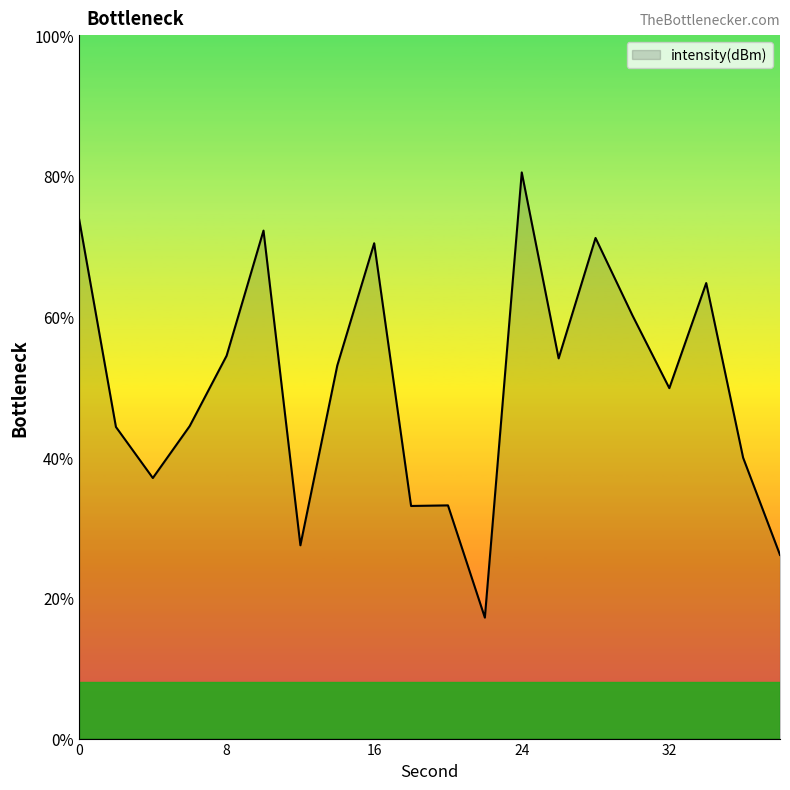

Reading left to right, what are all the values shown in this chart?

-116.5	-123.9	-125.7	-123.9	-121.4	-116.9	-128.1	-121.7	-117.4	-126.7	-126.7	-130.7	-114.9	-121.5	-117.2	-120.0	-122.5	-118.8	-125.0	-128.5